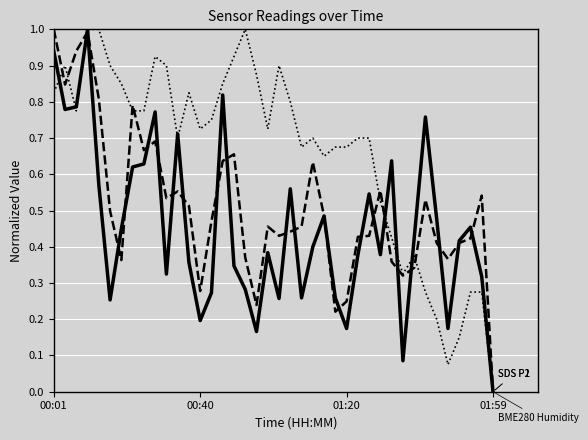

What is the greatest value displayed?

1.0